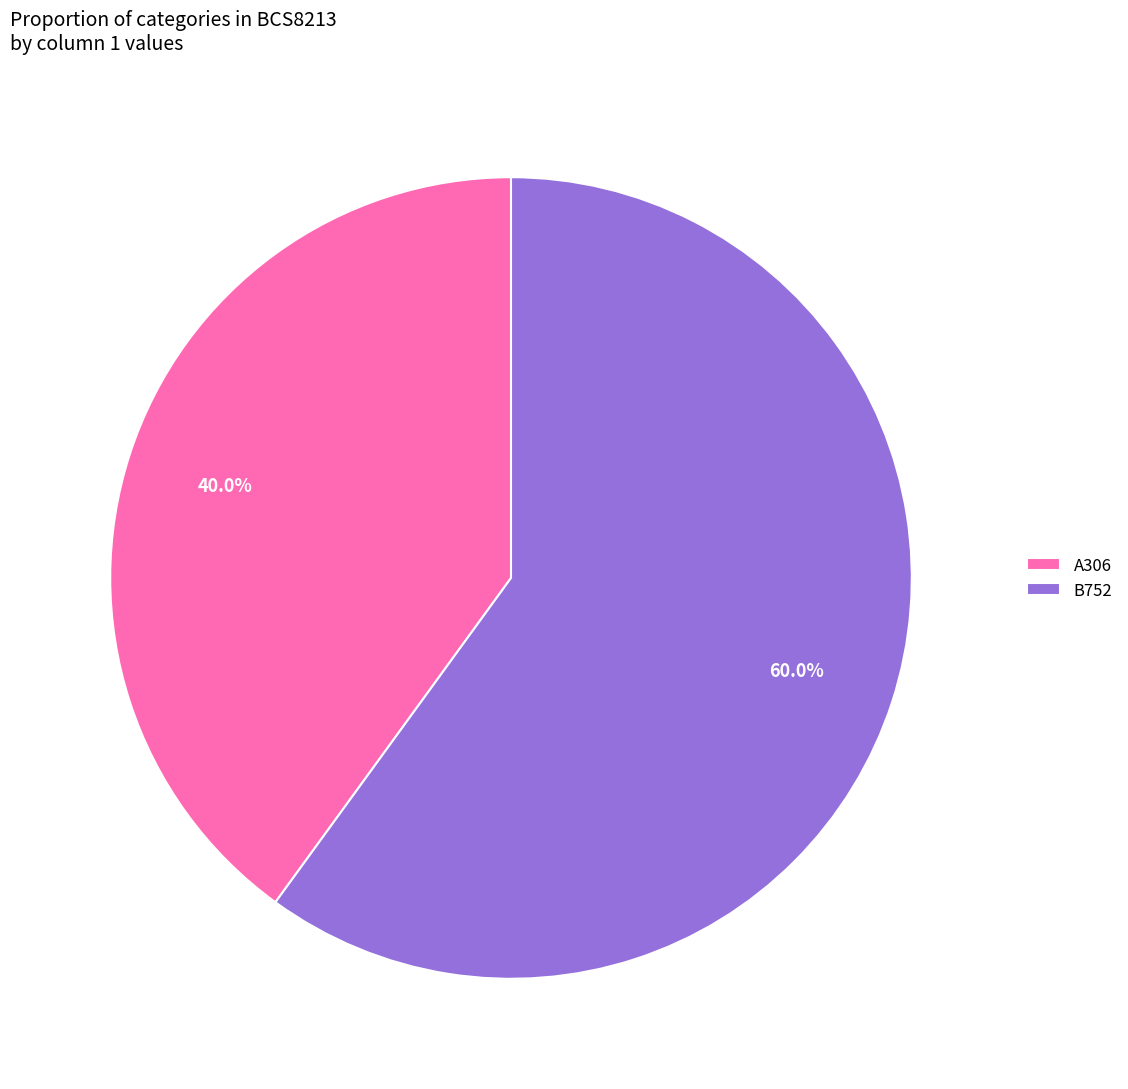

Which category accounts for the majority?

B752